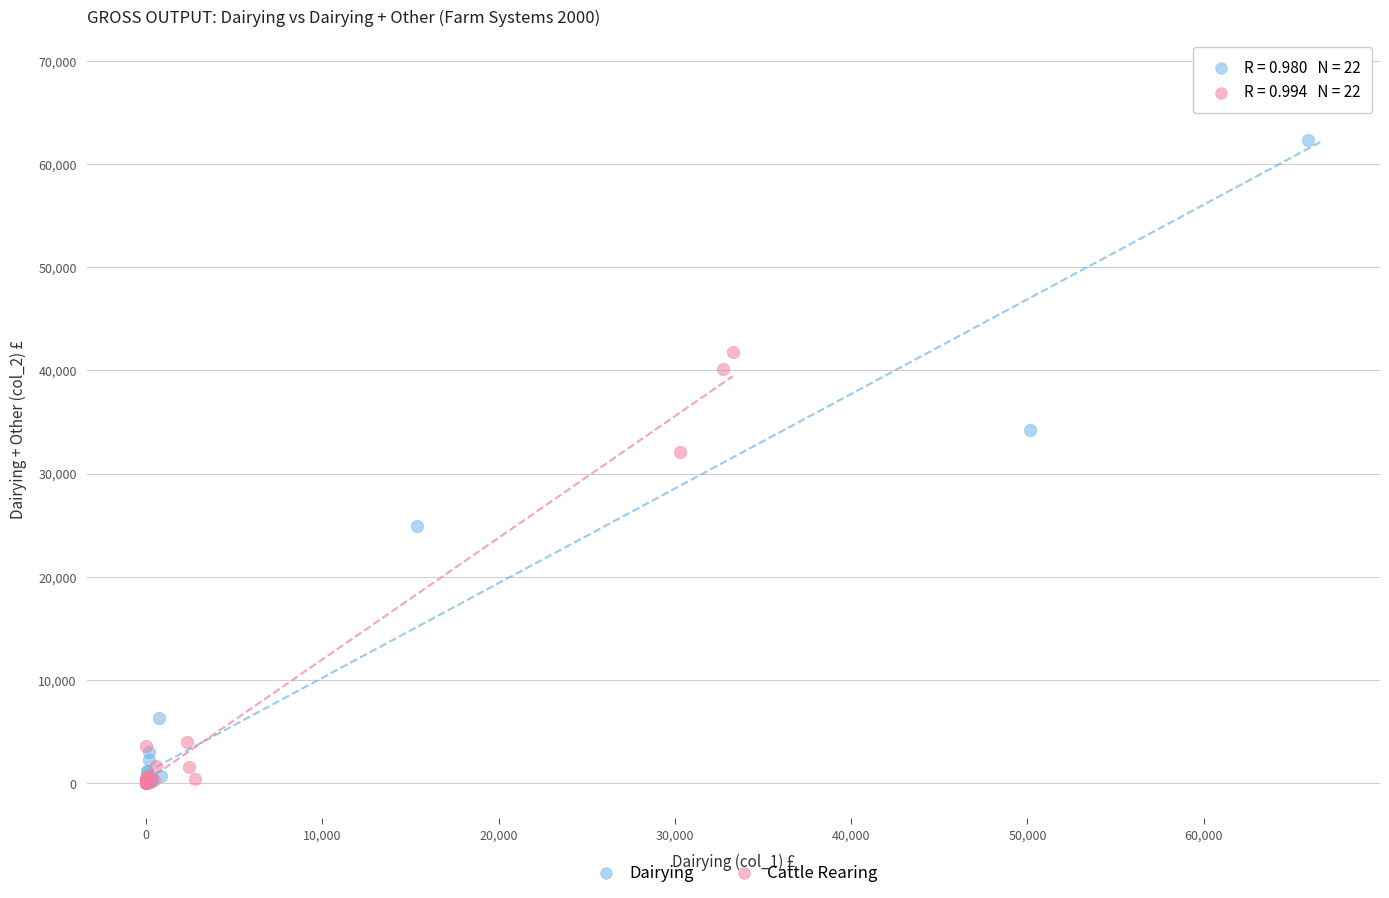

Which series contains the highest Y value?

Dairying